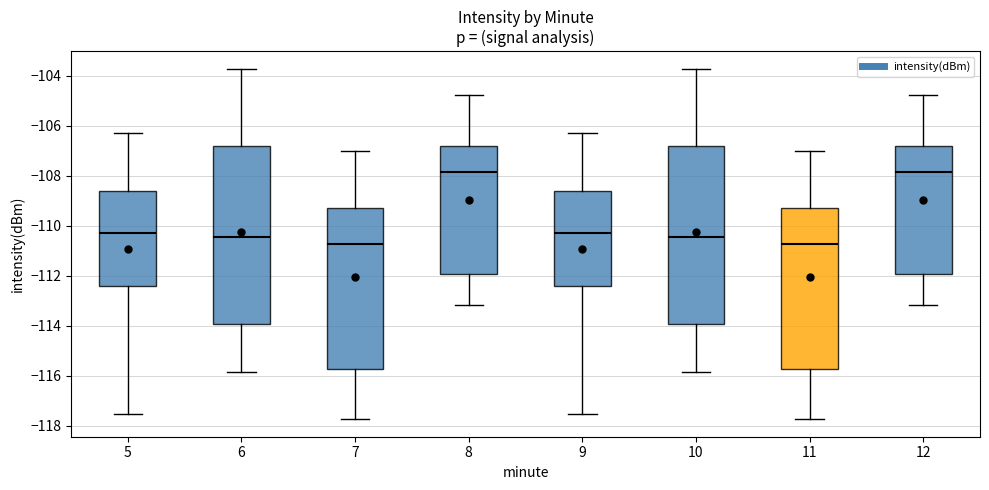

Where is the lower edge of the box at x = 9 on the y-axis? The values are not printed on the chart, so give them approximately, as read against the axis.

-112.4